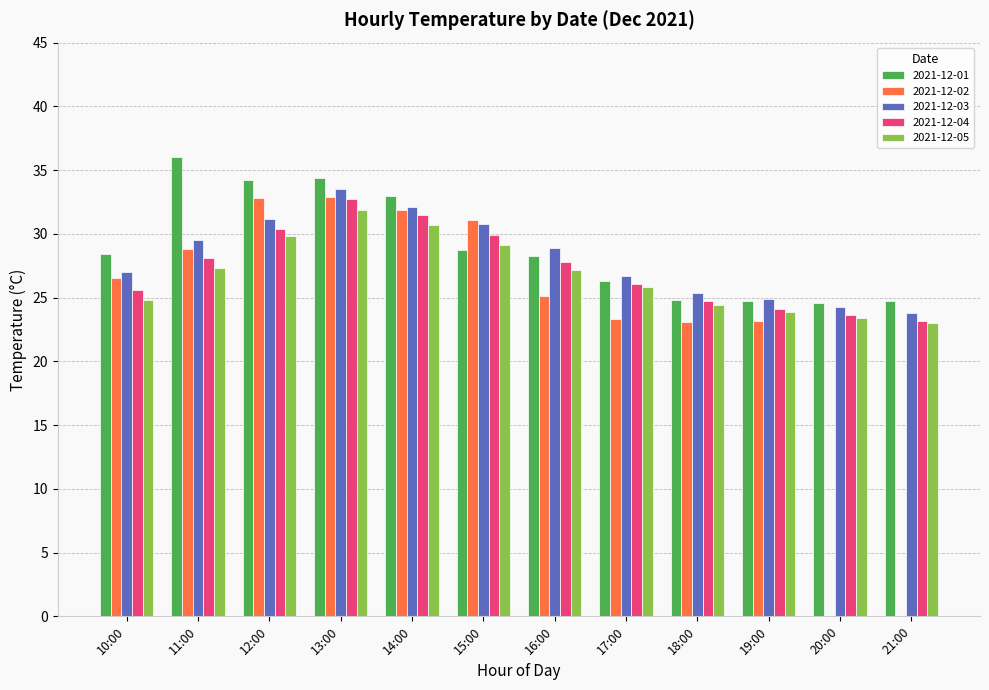

What is the total value across all series at 14:00?

159.2